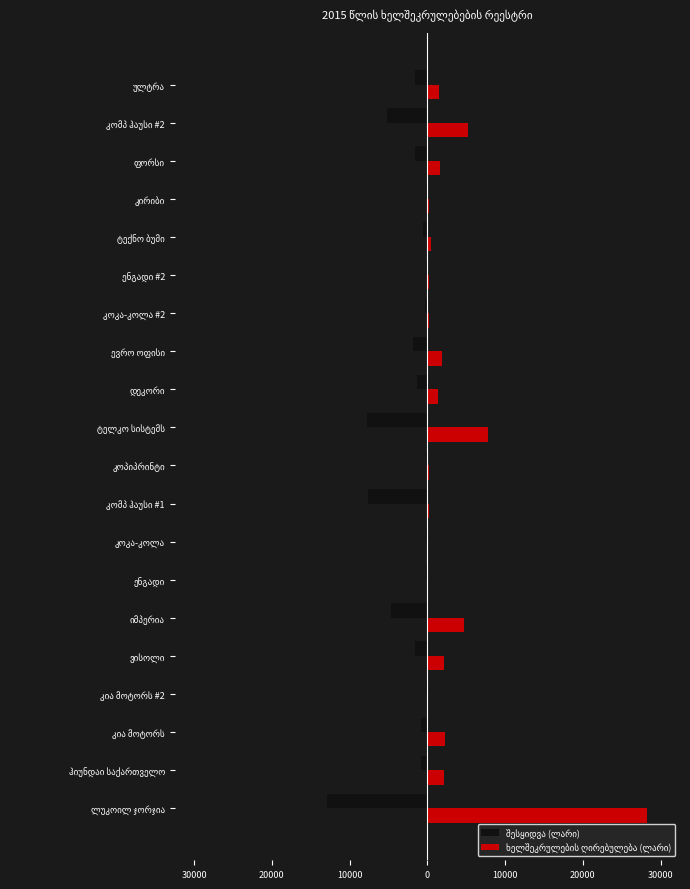

How many bars are there in each group?

2